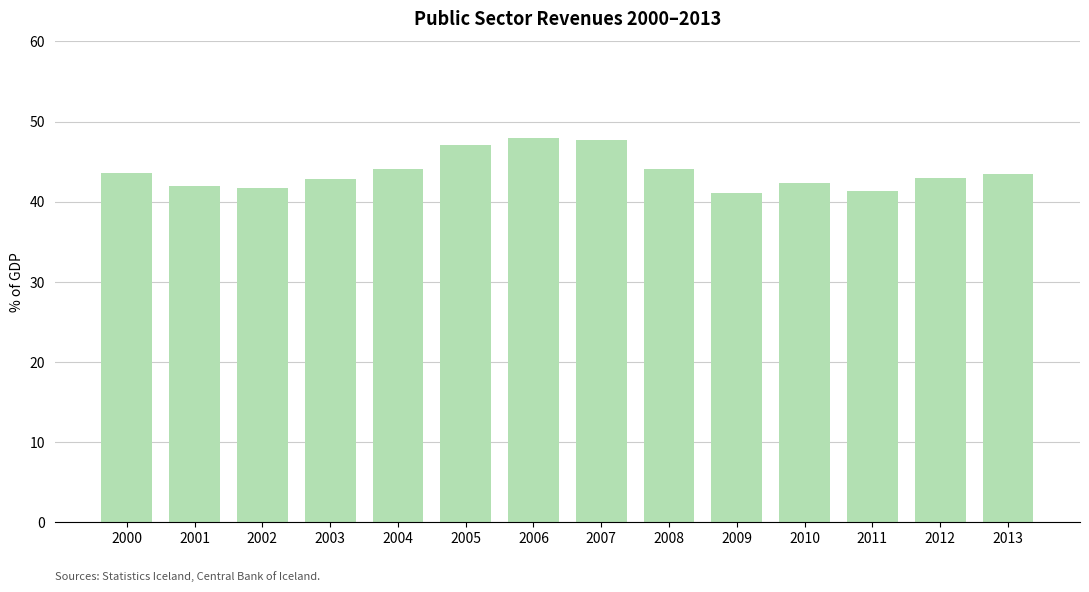

What is the maximum value shown in the chart?

48.0